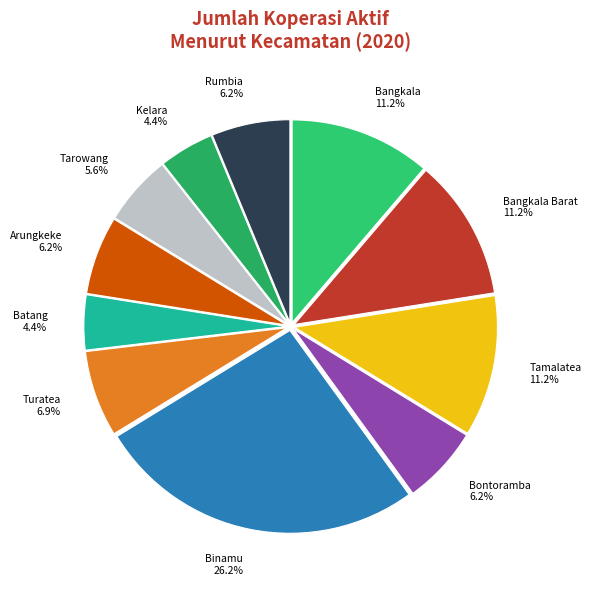

Which slice is the largest?

Binamu 26.2%